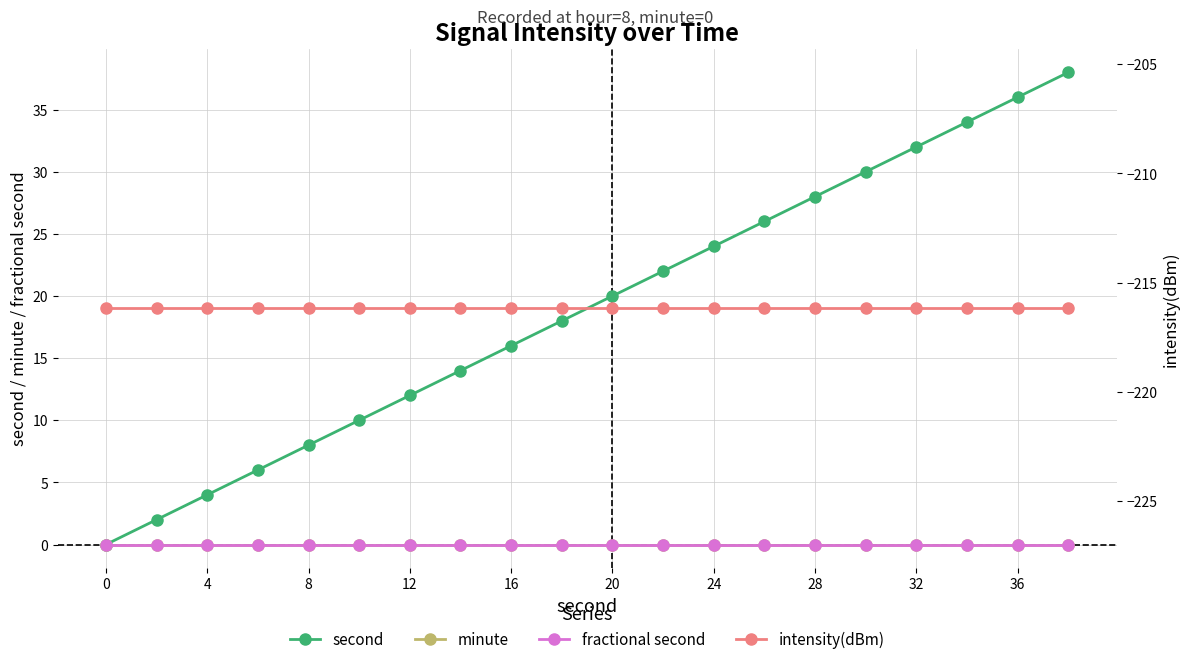

Rank the series at 12 from highest to lowest value.

second, minute, fractional second, intensity(dBm)